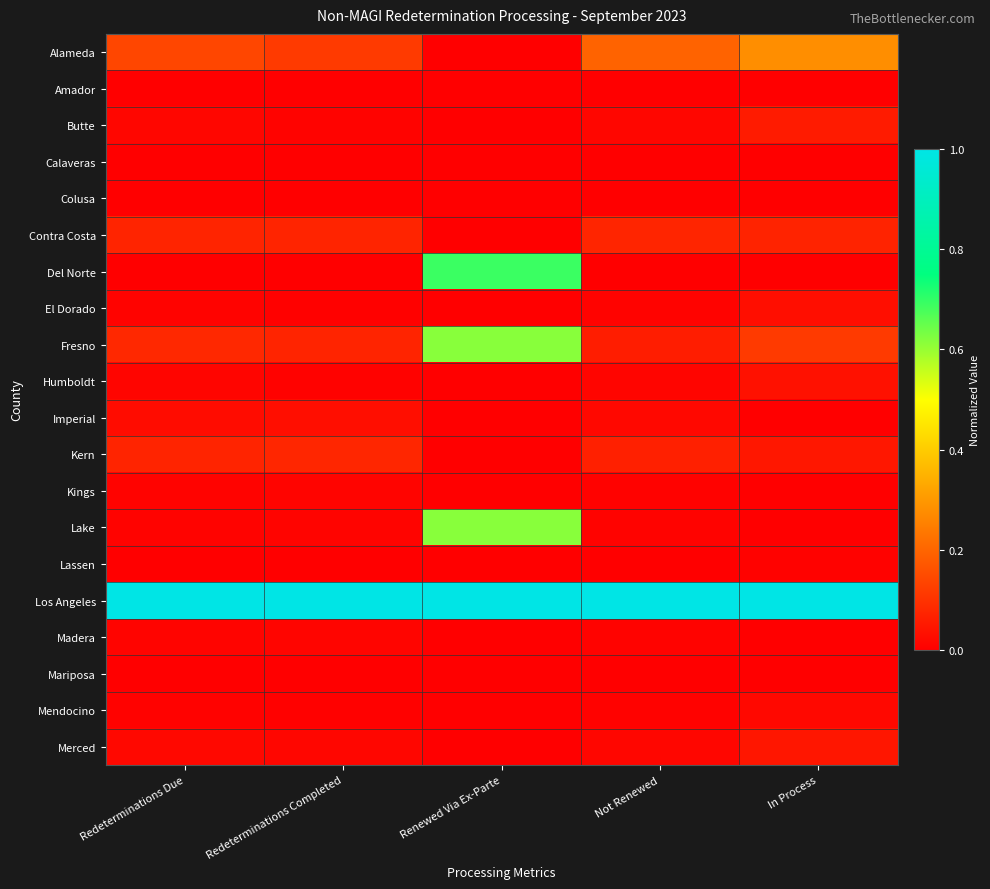

What is the difference between the highest and lowest values at Not Renewed?

1.0